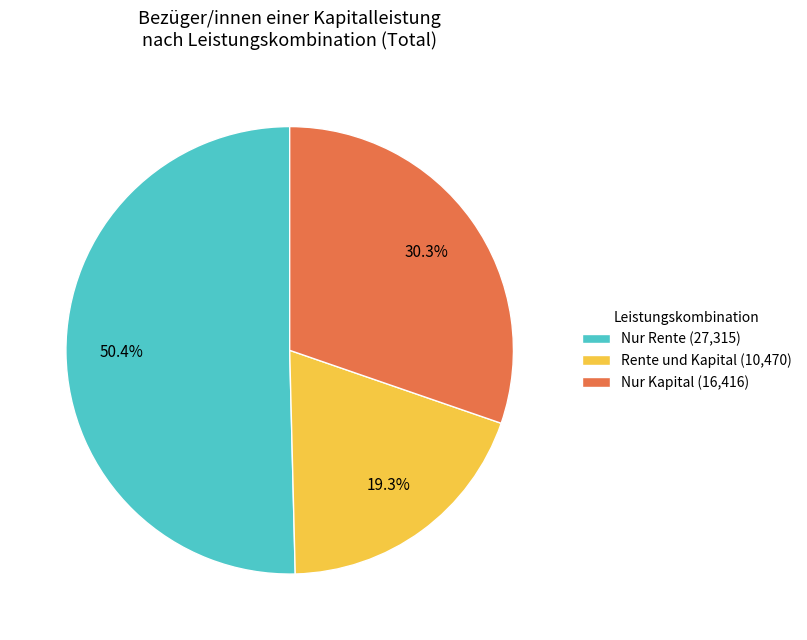

How many slices are in this pie chart?

3